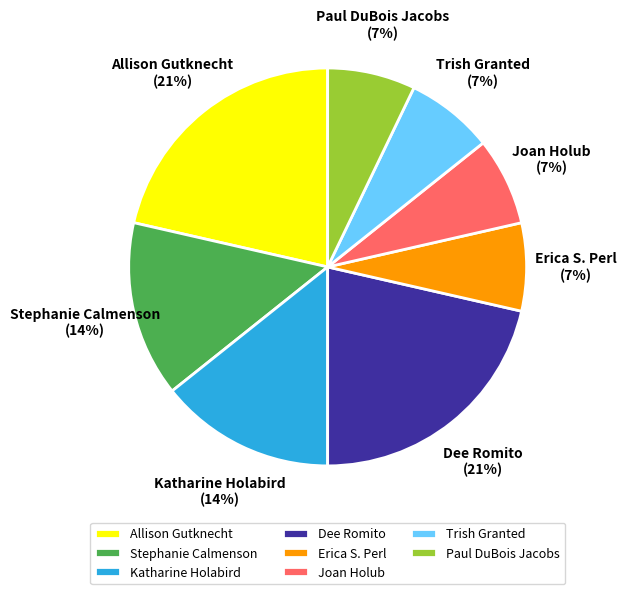

The Joan Holub slice represents 7% of the pie. True or false?

True